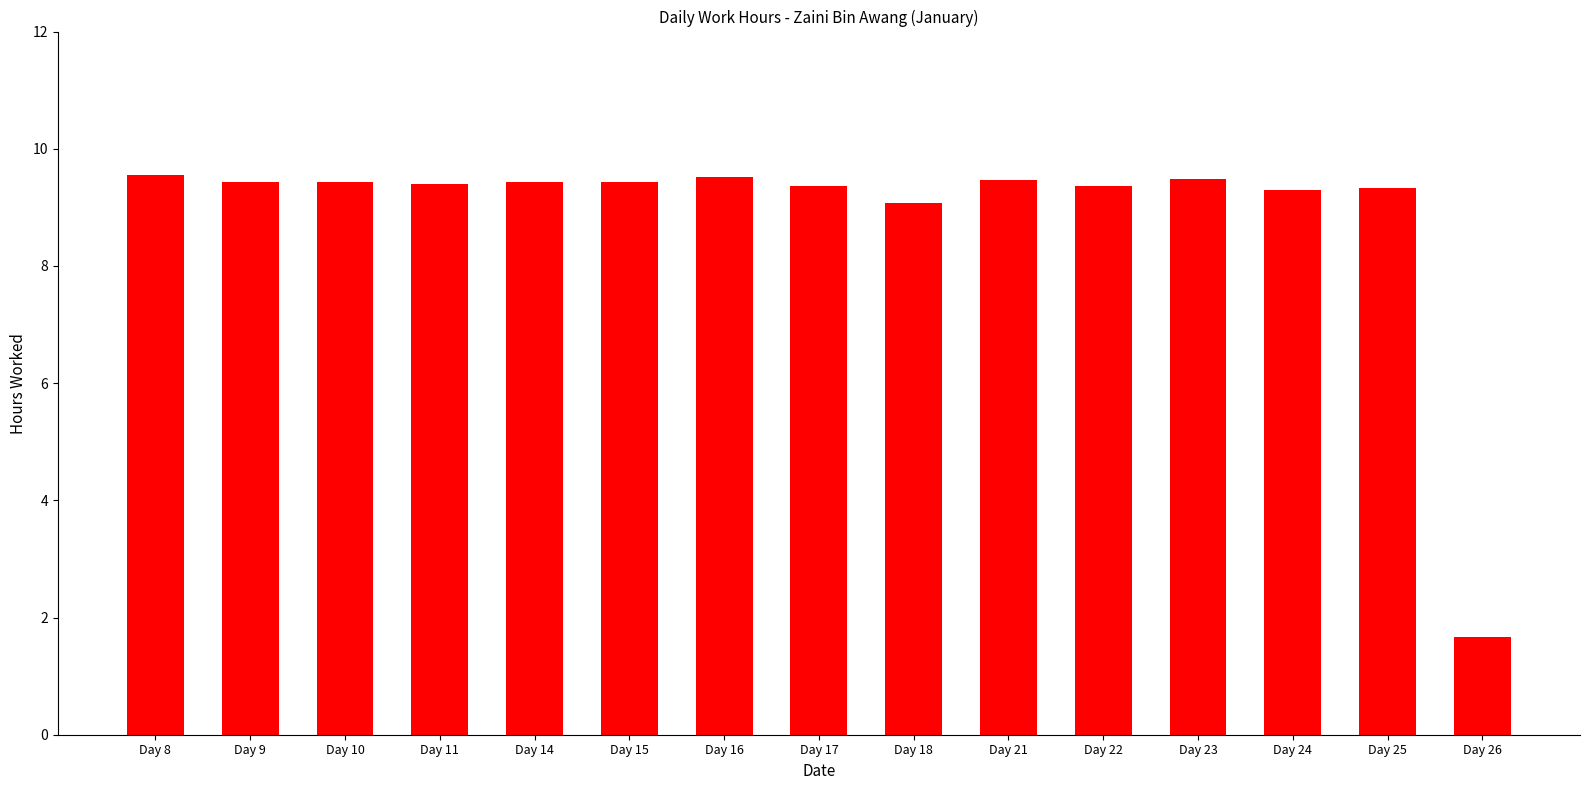

True or false: the data shows 5.8 at Day 16.

False